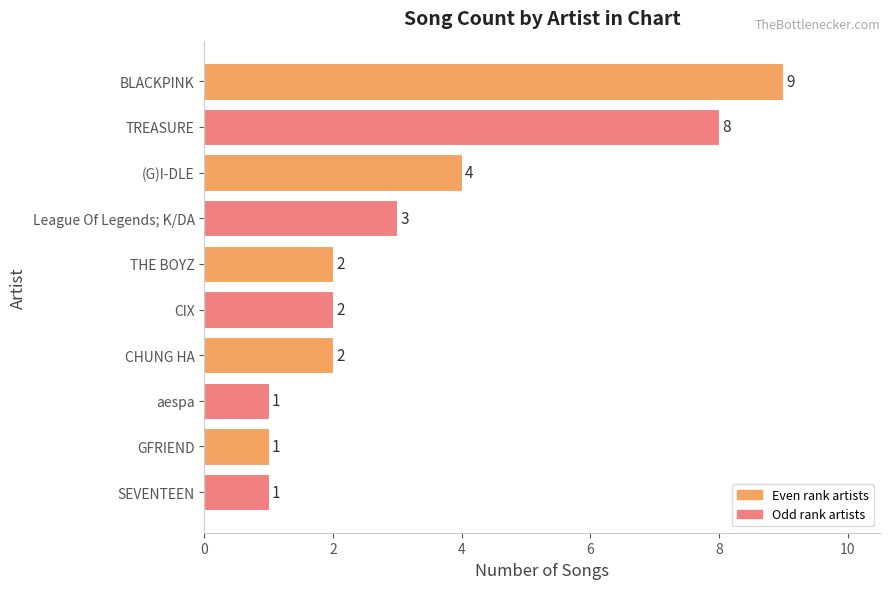

What is the label of the 8th bar from the top?

aespa